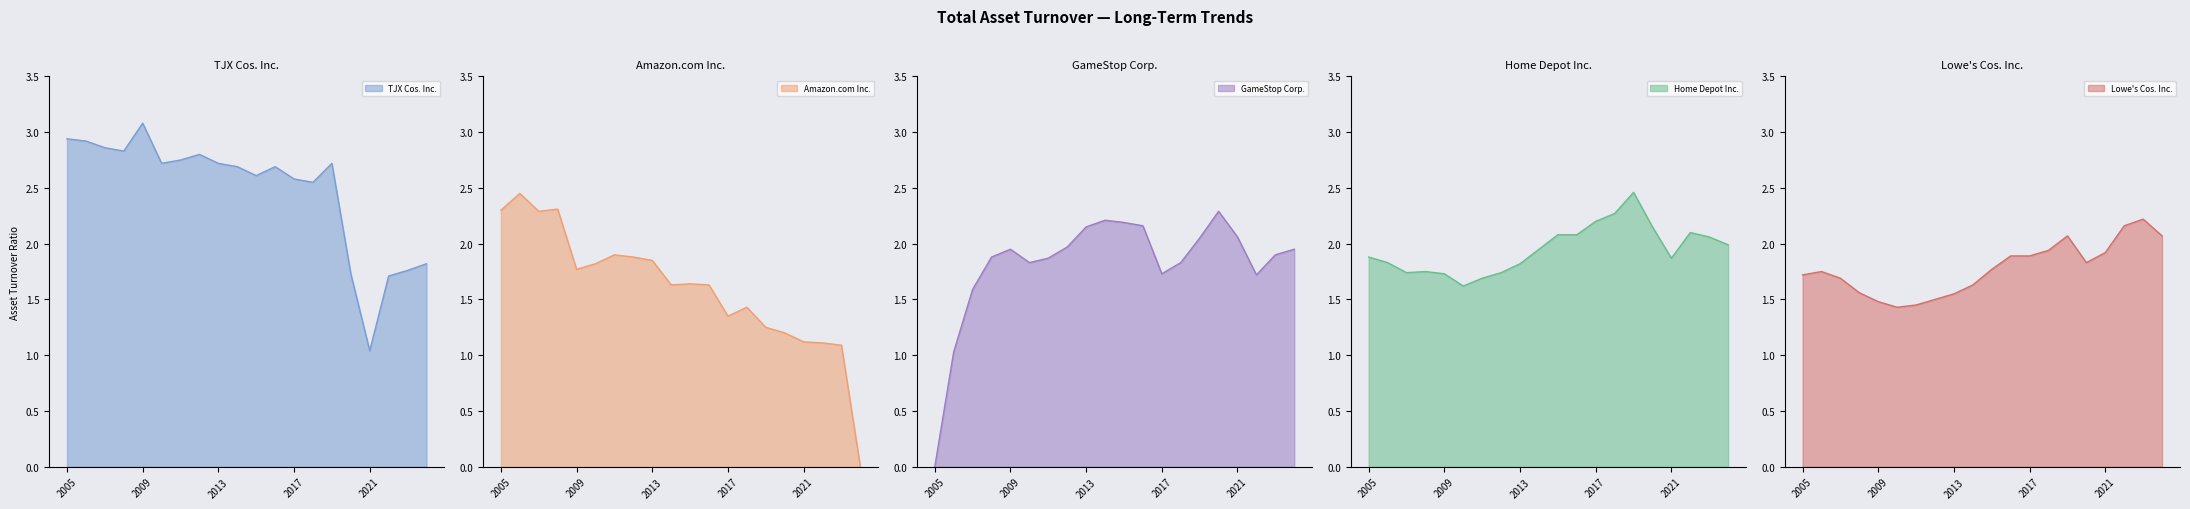

Which has a higher value, 2006 or 2011?

2006